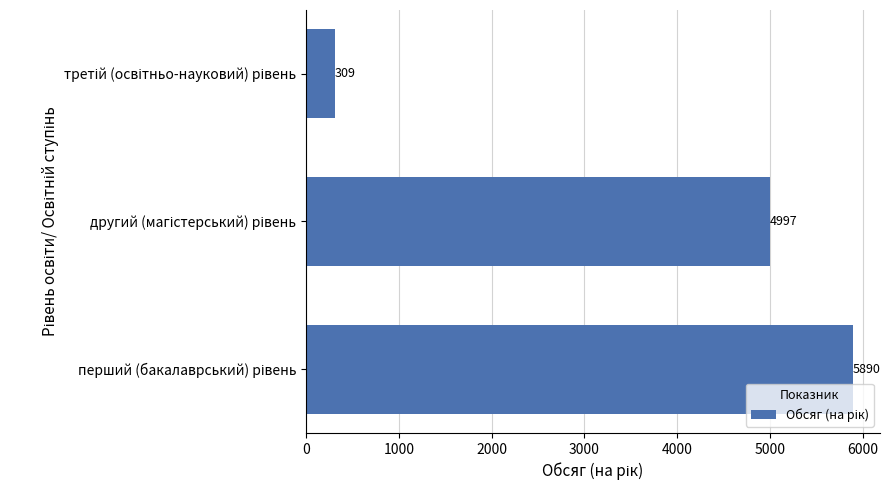

What is the sum of all values?

11196